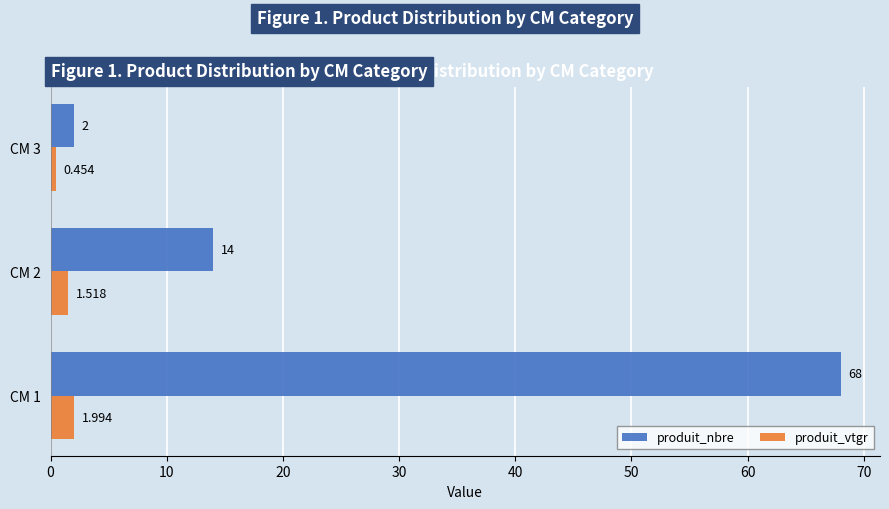

Count the produit_vtgr values in the range 0 to 1.

1